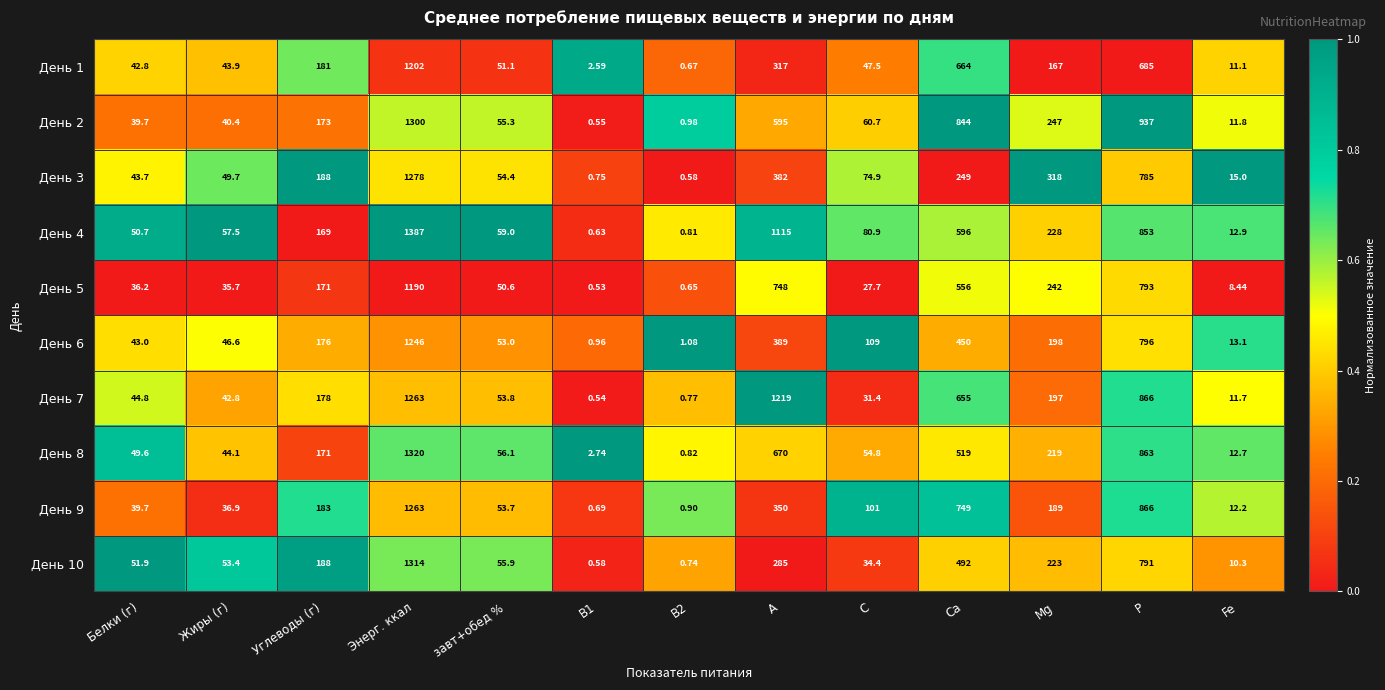

What is the difference between the highest and lowest values at Белки (г)?

15.7